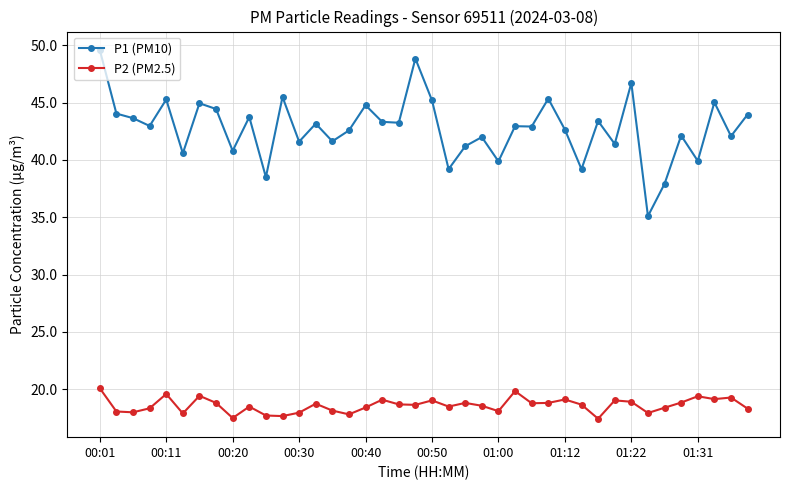

What is the value of the P1 (PM10) point at the 30th from the left?

39.2